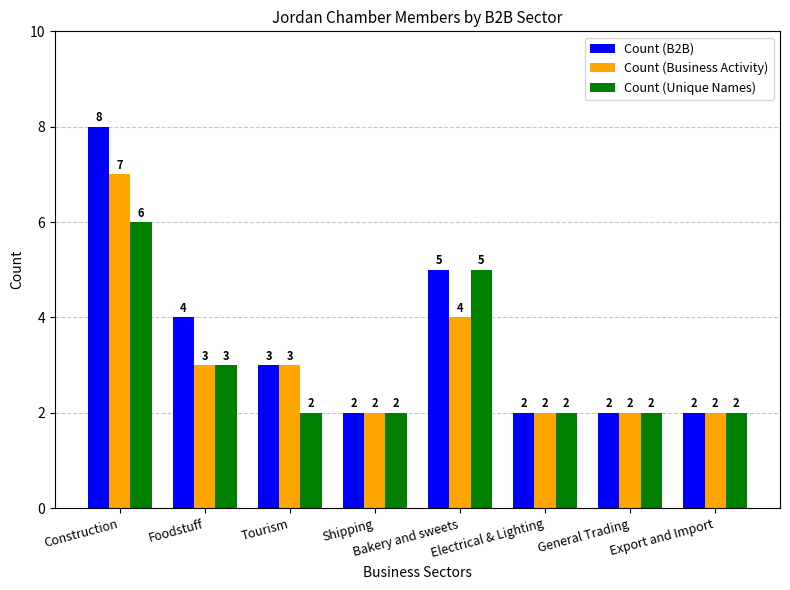

The Count (B2B) series shows 1 at Export and Import. True or false?

False